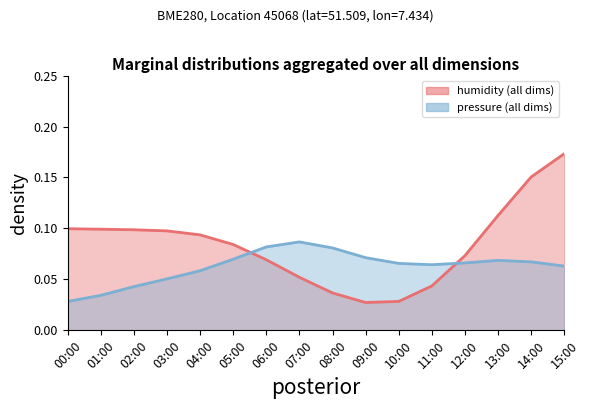

What is the label of the 12th point from the right?

04:00